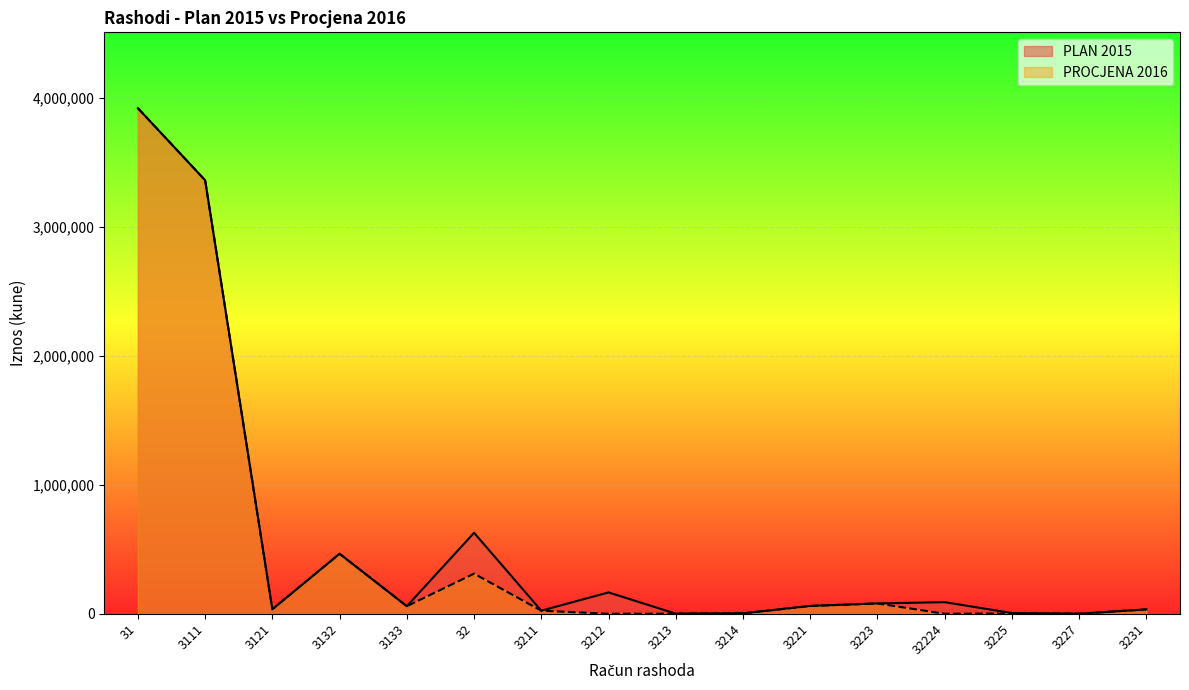

Read the PLAN 2015 value at 31.

3917452